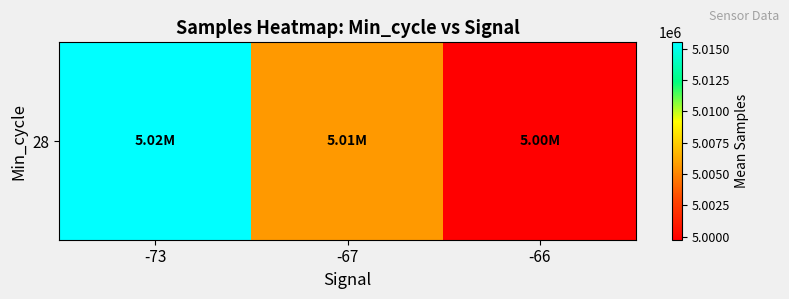

What is the smallest value displayed?

4999748.9